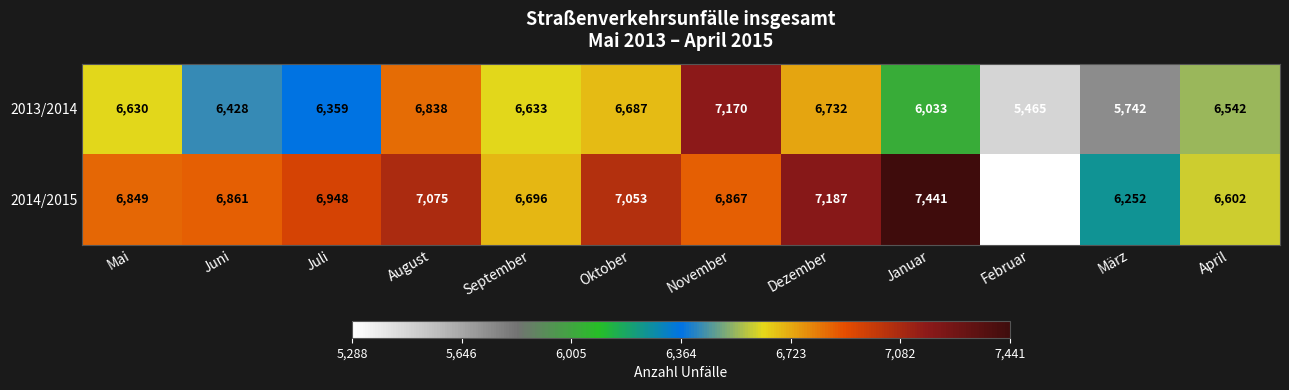

At which label does 2014/2015 first exceed 6867?

Juli